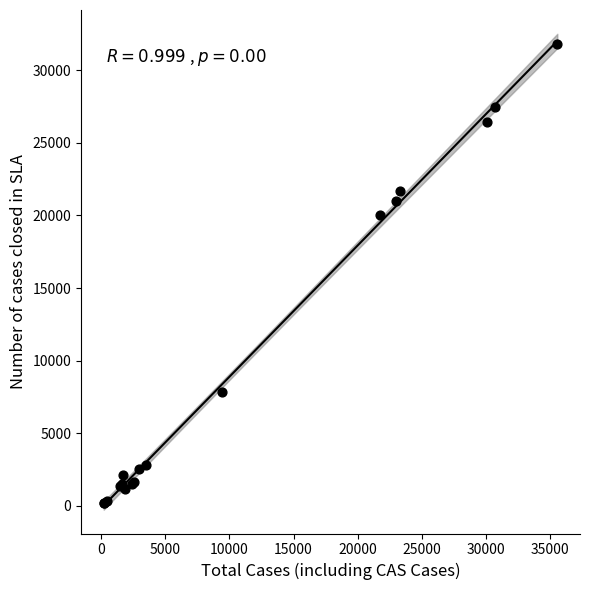

What Y value in the scatter plot is closest to 16013?

20051